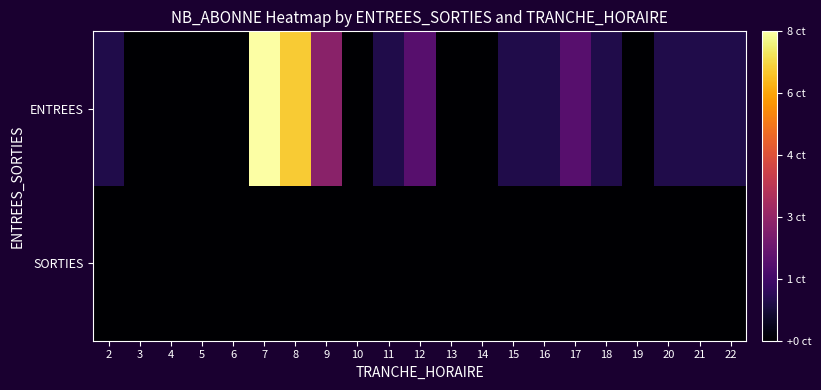

Which category has the lowest value across all series?

3